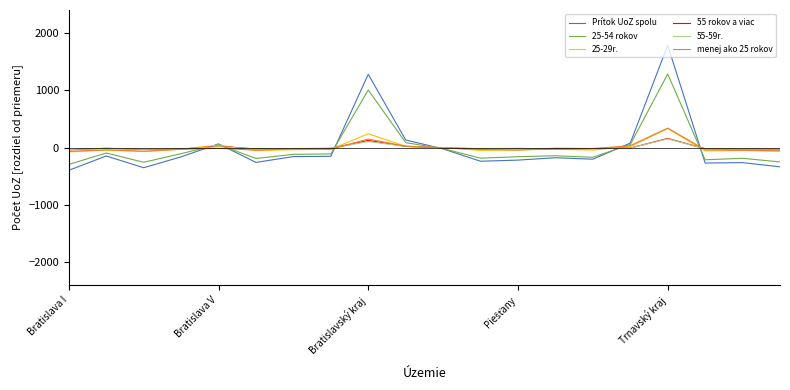

What is the difference between the maximum and second lowest values in the 25-54 rokov series?

1539.0